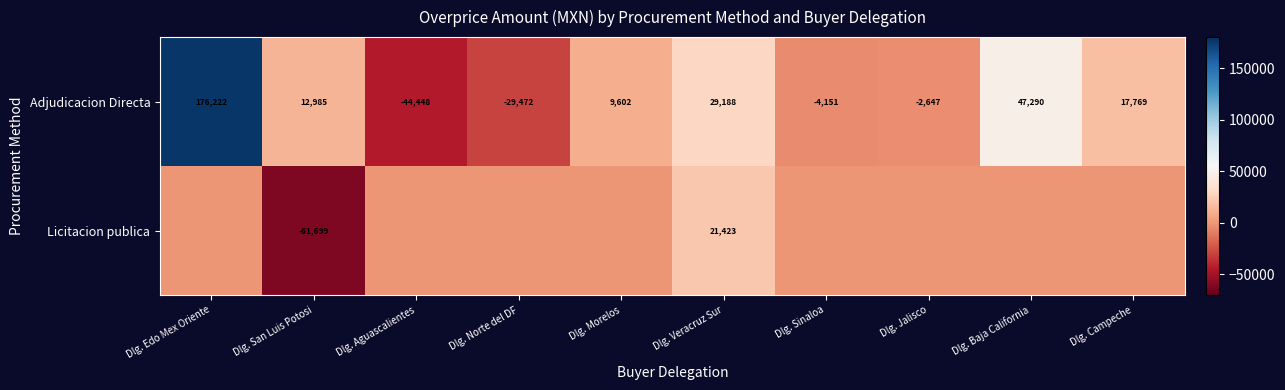

What is the minimum value for Licitacion publica?

-61699.0